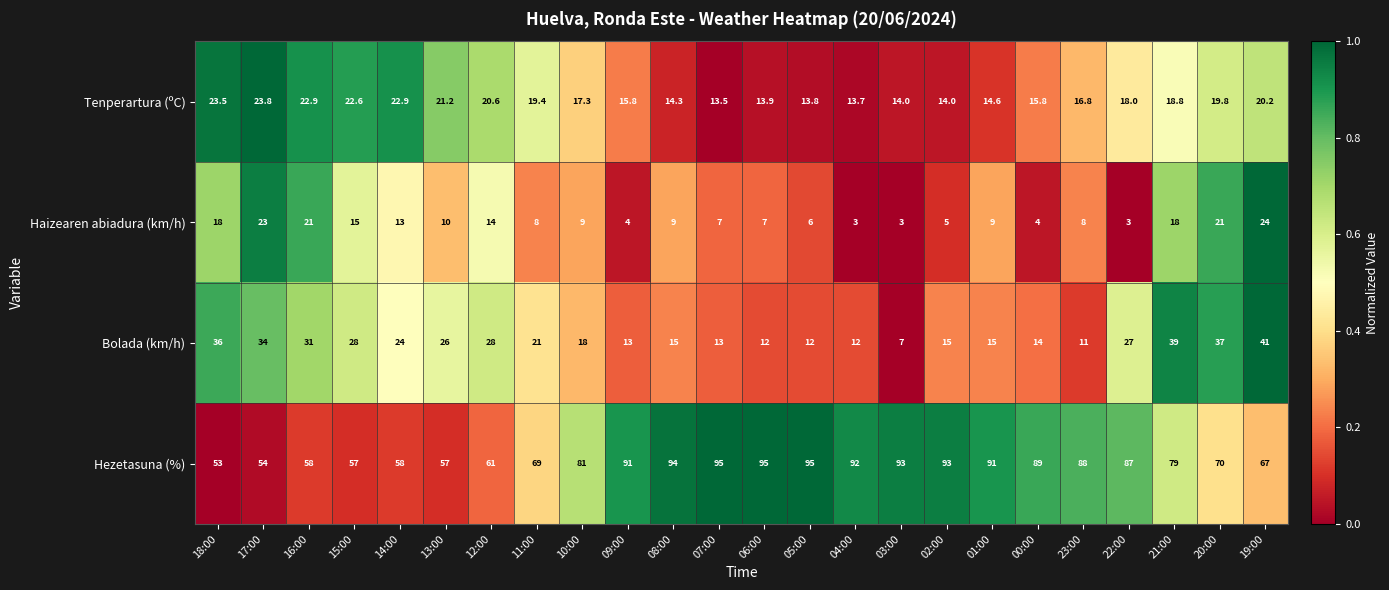

What is the maximum value for Haizearen abiadura (km/h)?

24.0